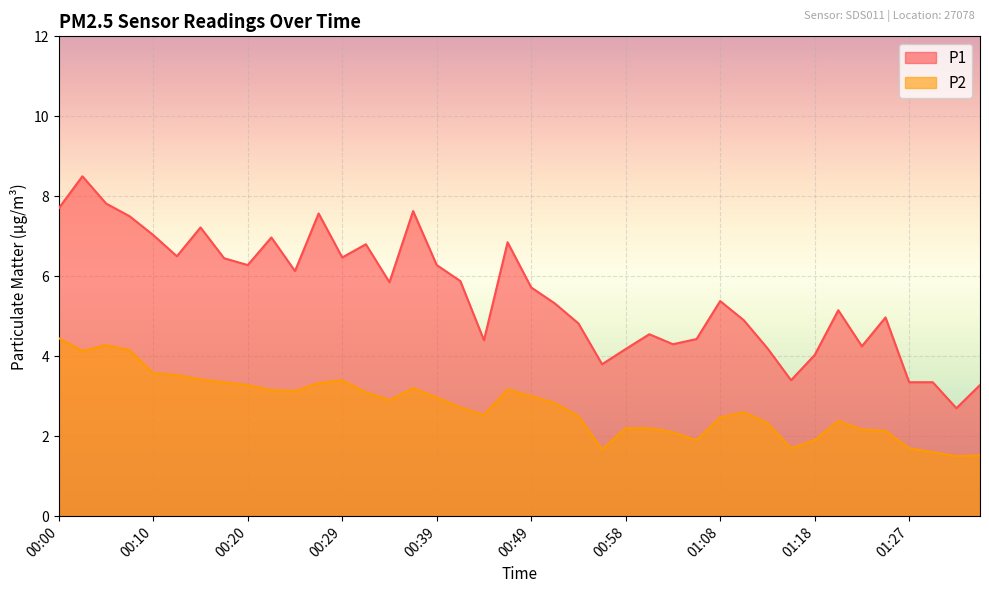

The P2 series shows 1.7 at 00:07. True or false?

False